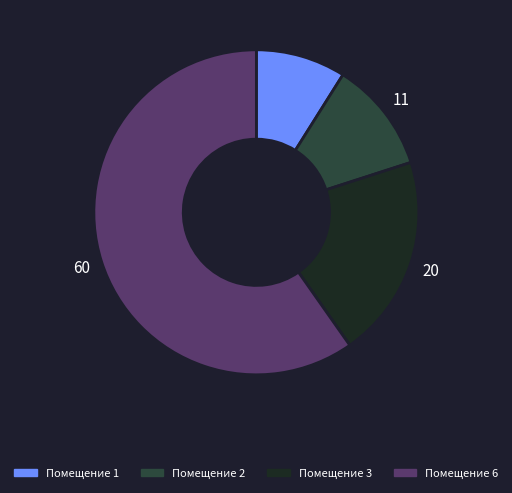

Does any single category account for the majority?

Yes